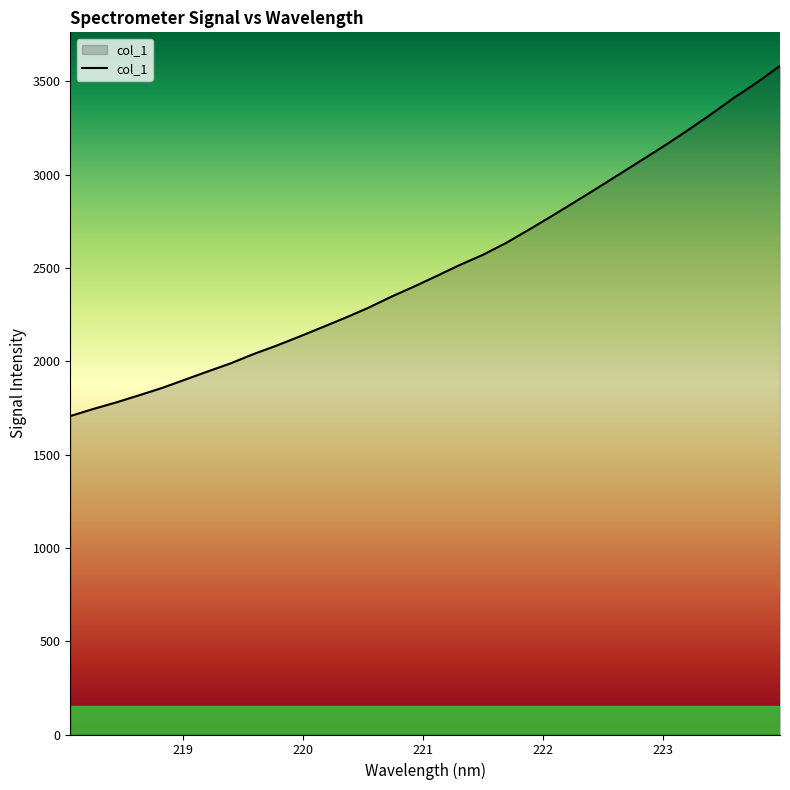

Does the chart have visible grid lines?

No